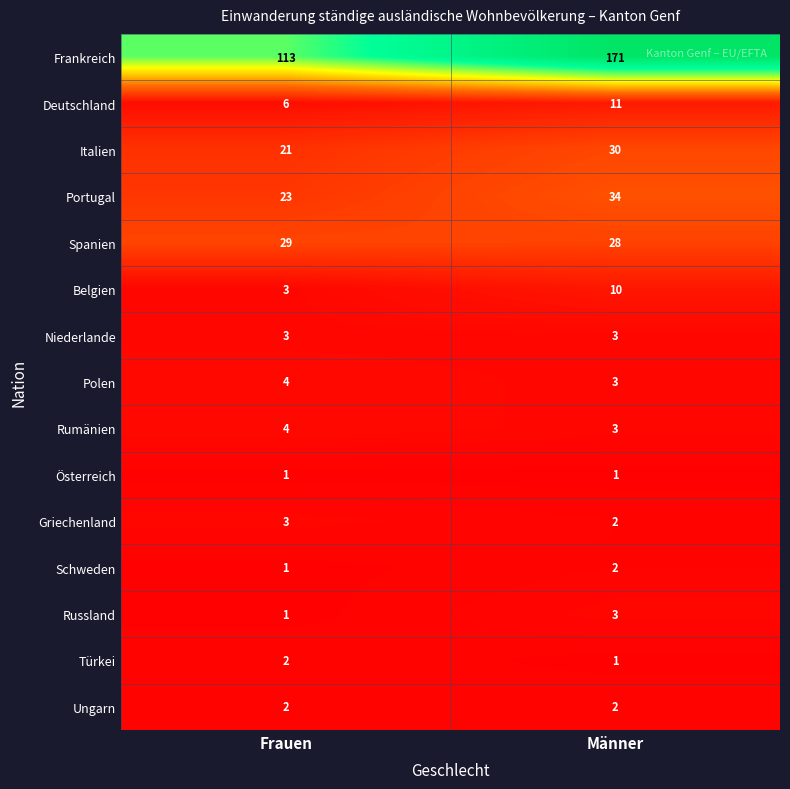

What is the sum of all Russland values?

4